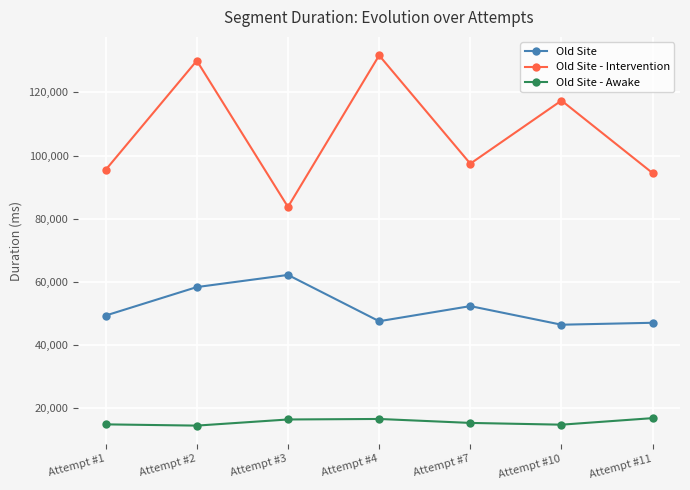

What is the difference between the Old Site - Intervention values at Attempt #11 and Attempt #7?

2990